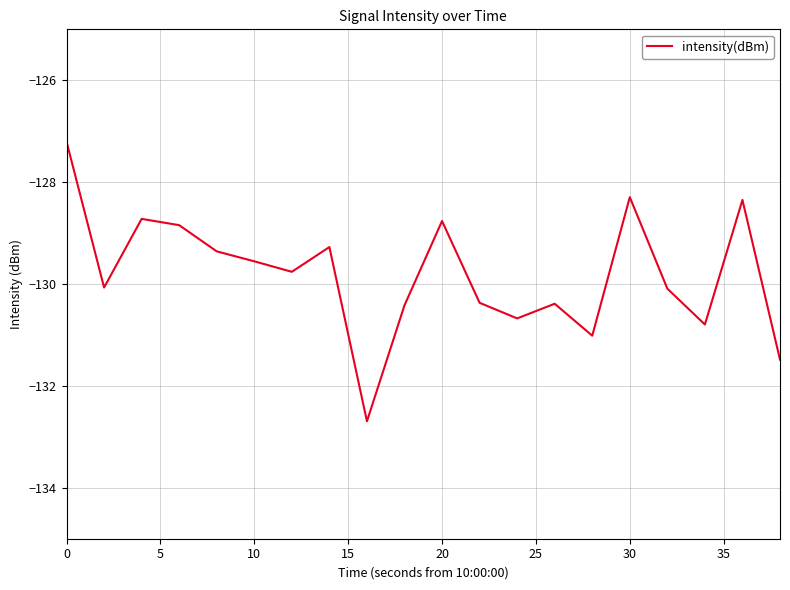

What is the maximum value shown in the chart?

-127.2